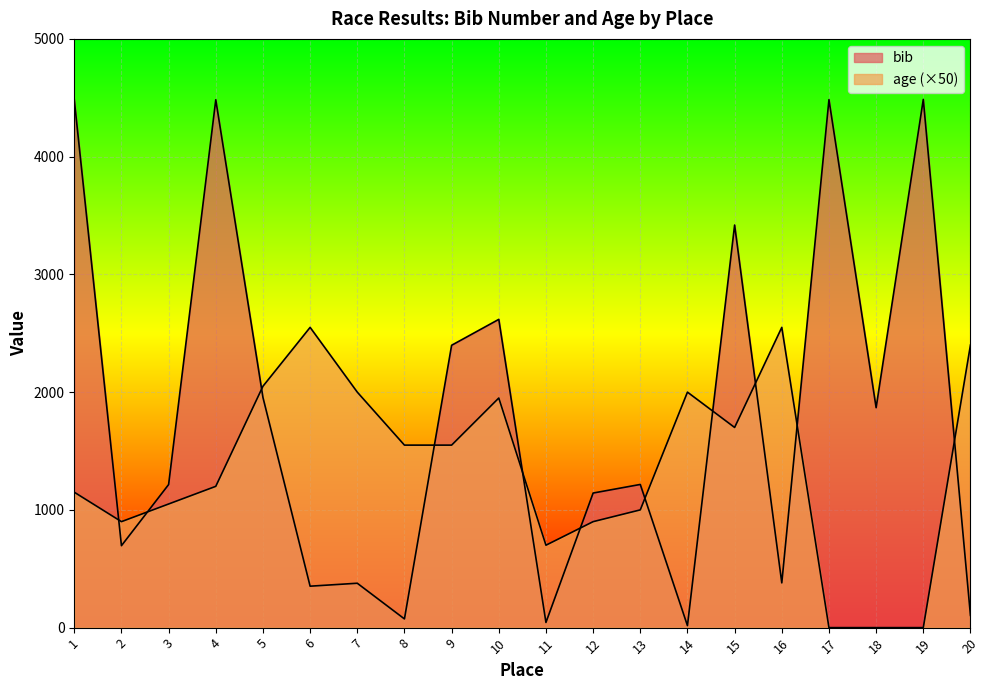

At which label does age reach its peak?

6